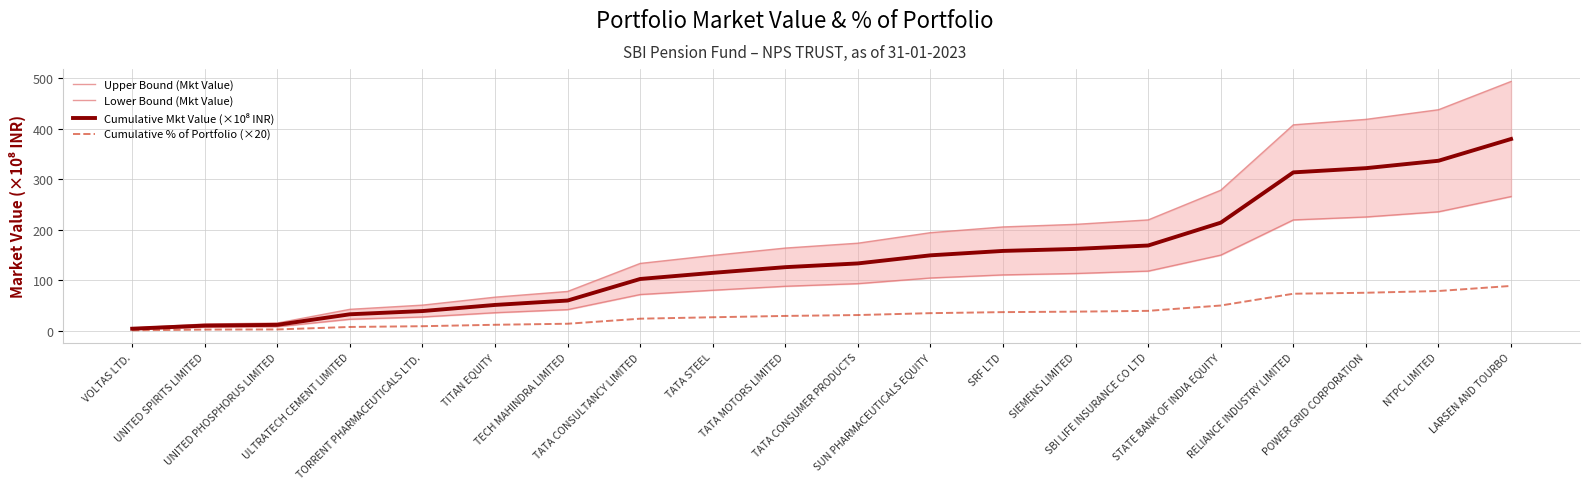

What is the sum of all Upper Bound (Mkt Value) values?

3755.8